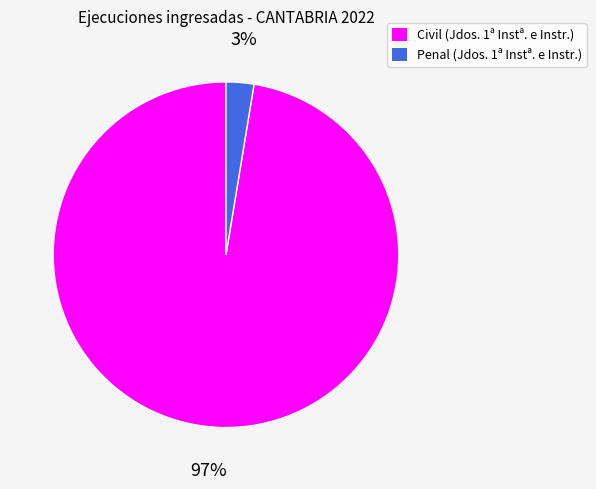

What is the largest slice in the pie chart?

Civil (Jdos. 1ª Instª. e Instr.)